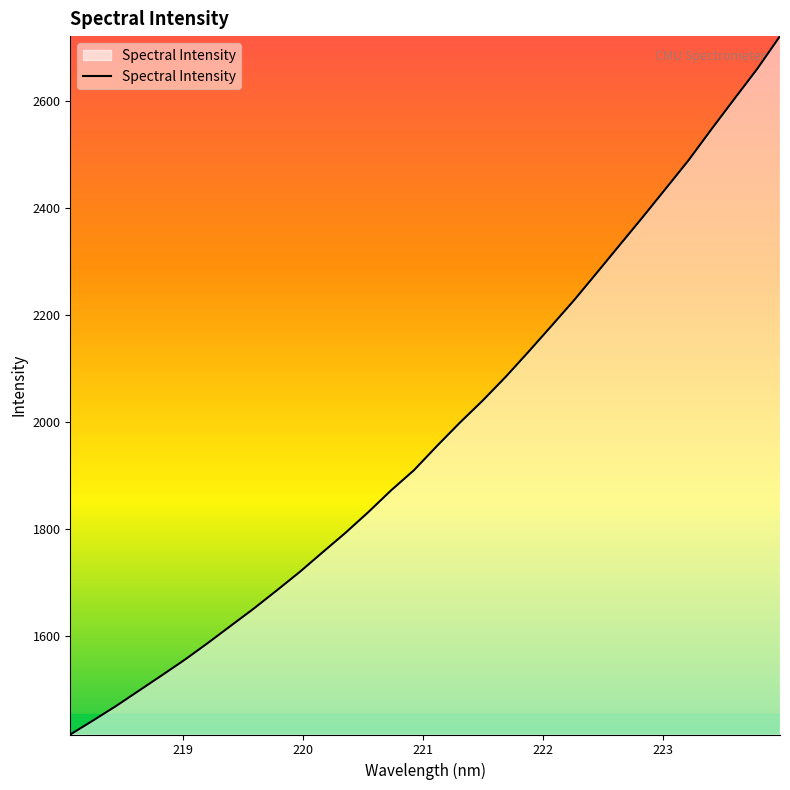

What is the greatest value displayed?

2720.9